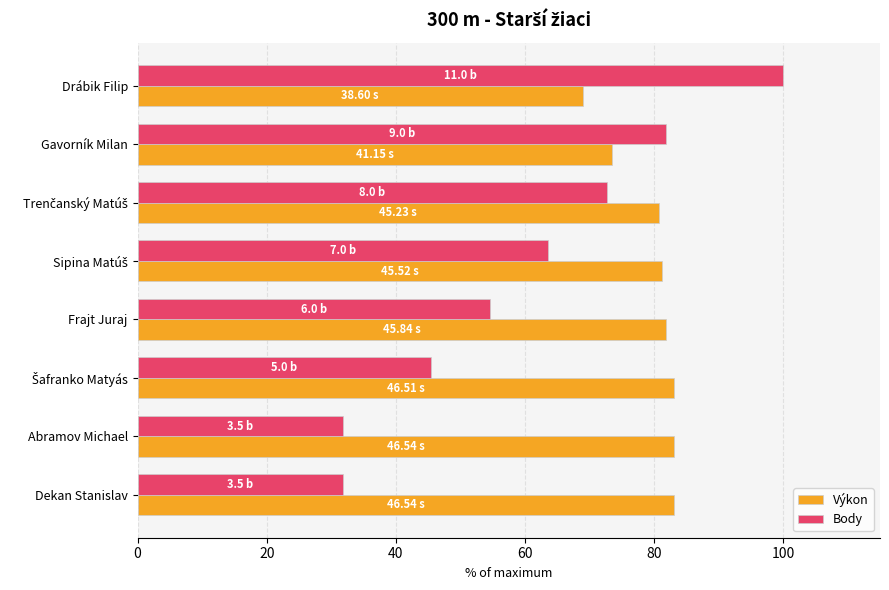

What is the maximum value for Body?

100.0